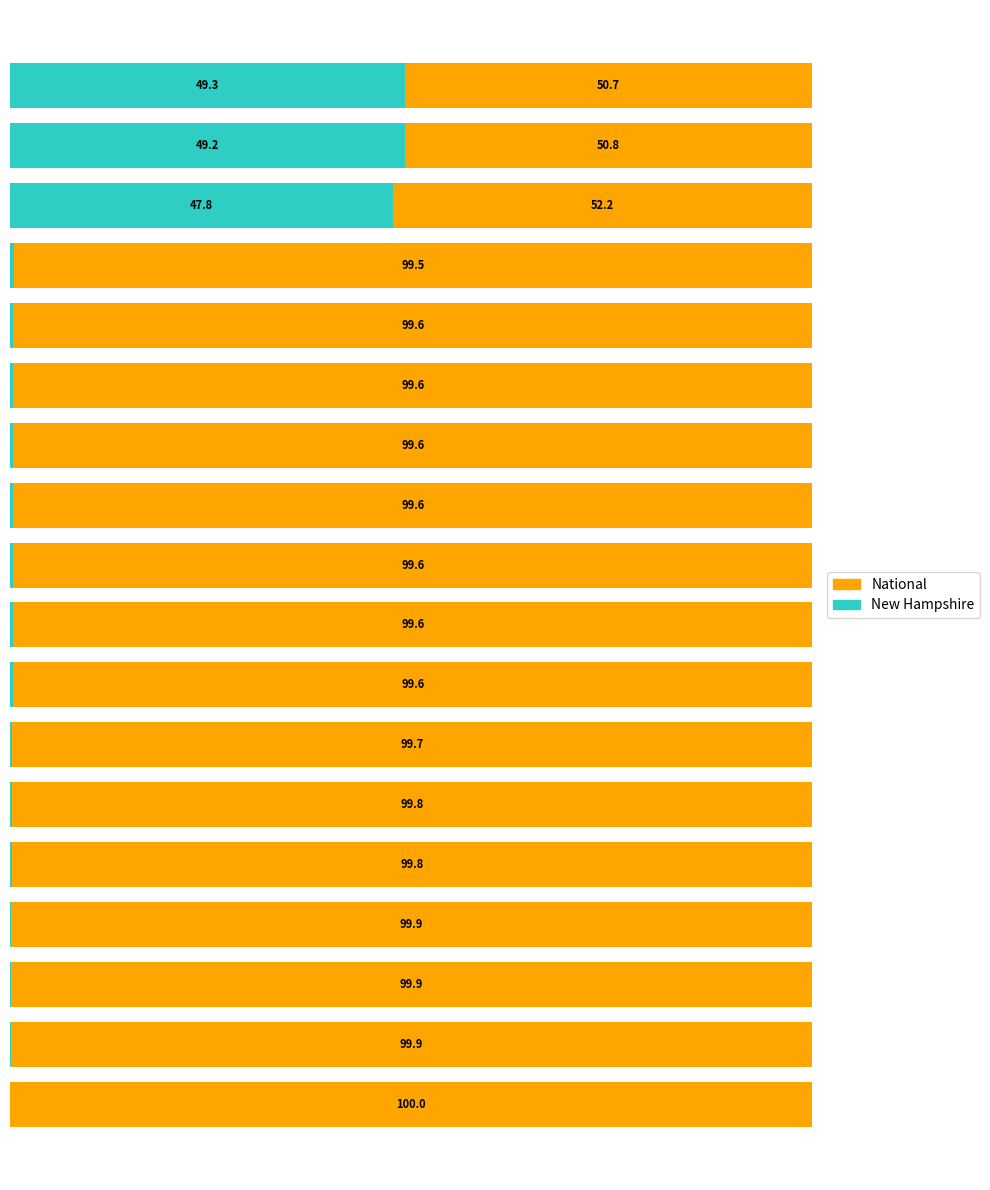

At which label is National closest to 75?

2